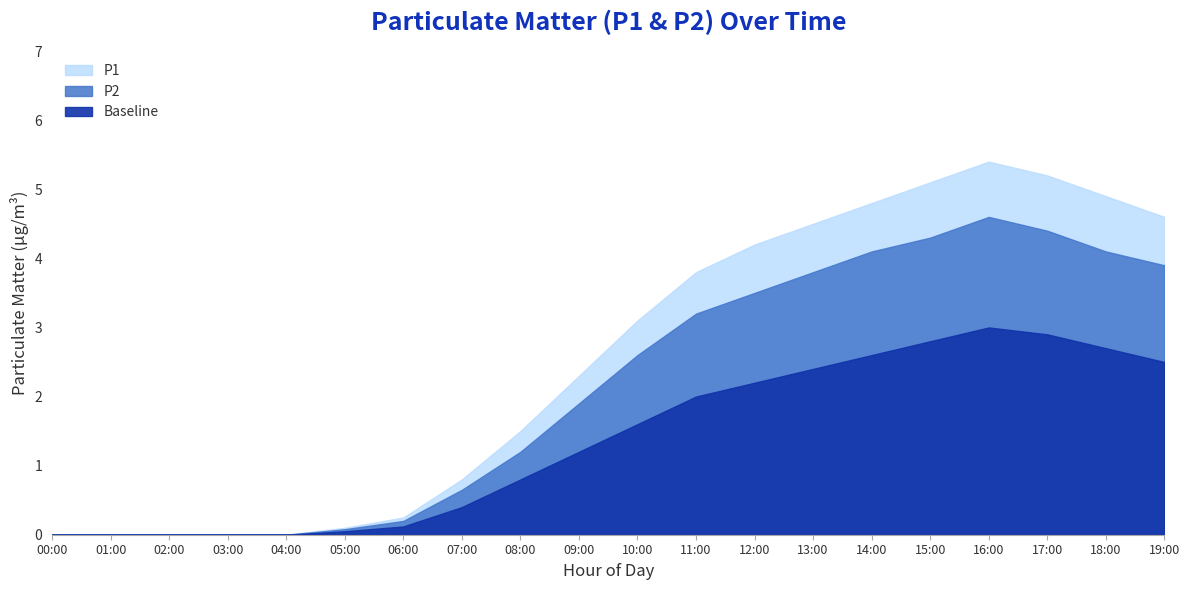

At 09:00, list the series in order from largest to smallest.

P1, P2, Baseline